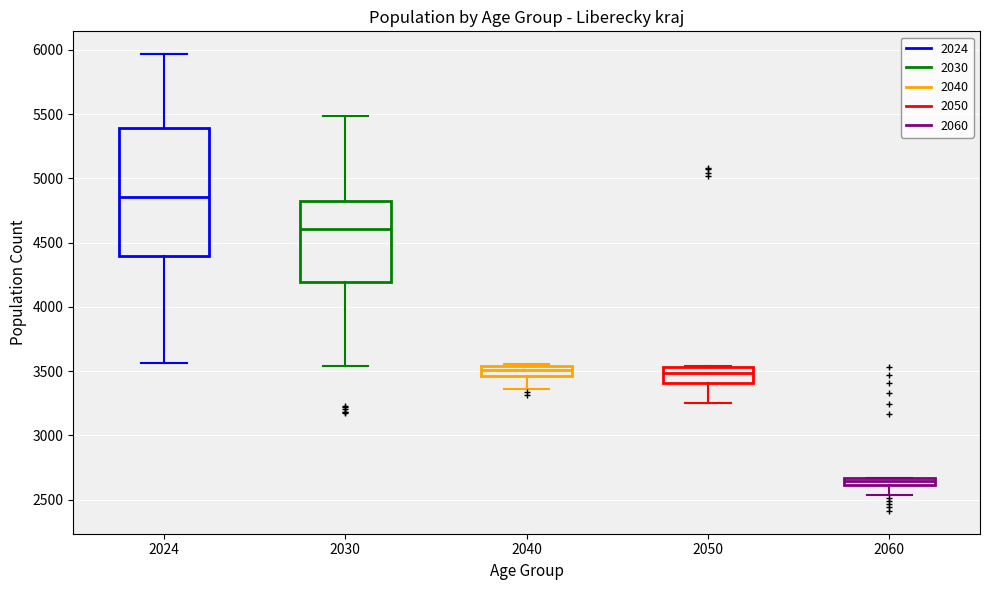

Where does the upper whisker of the box at x = 2024 end on the y-axis? The values are not printed on the chart, so give them approximately, as read against the axis.

5950